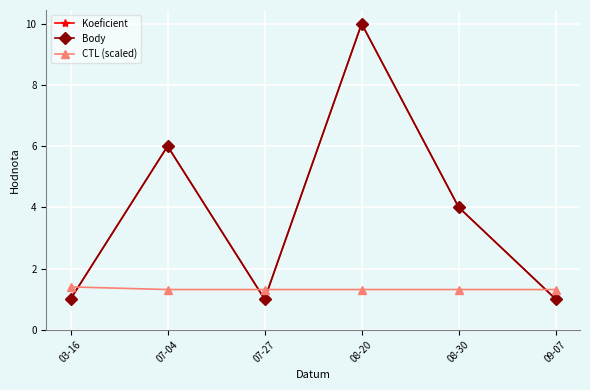

Does the chart have visible grid lines?

Yes